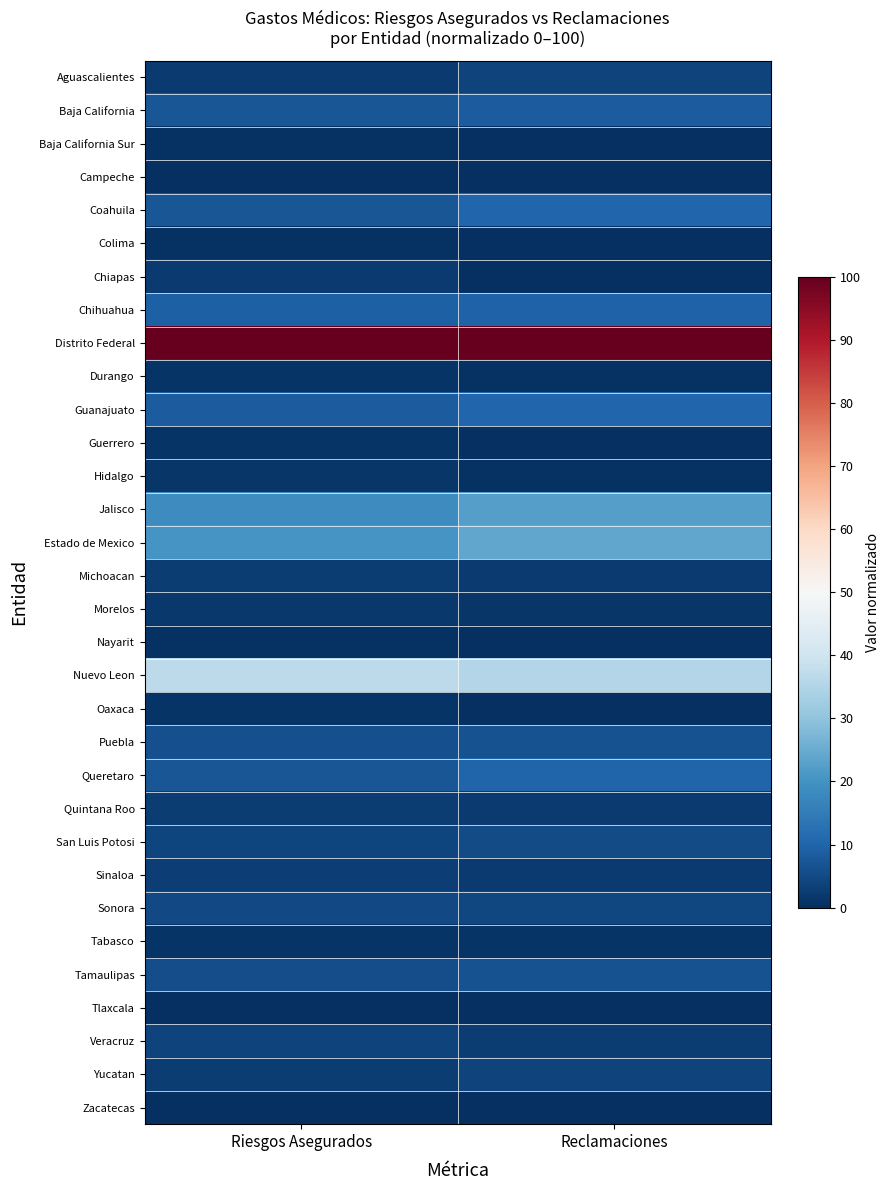

What is the spread (max minus min) of values at Riesgos Asegurados?

100.0